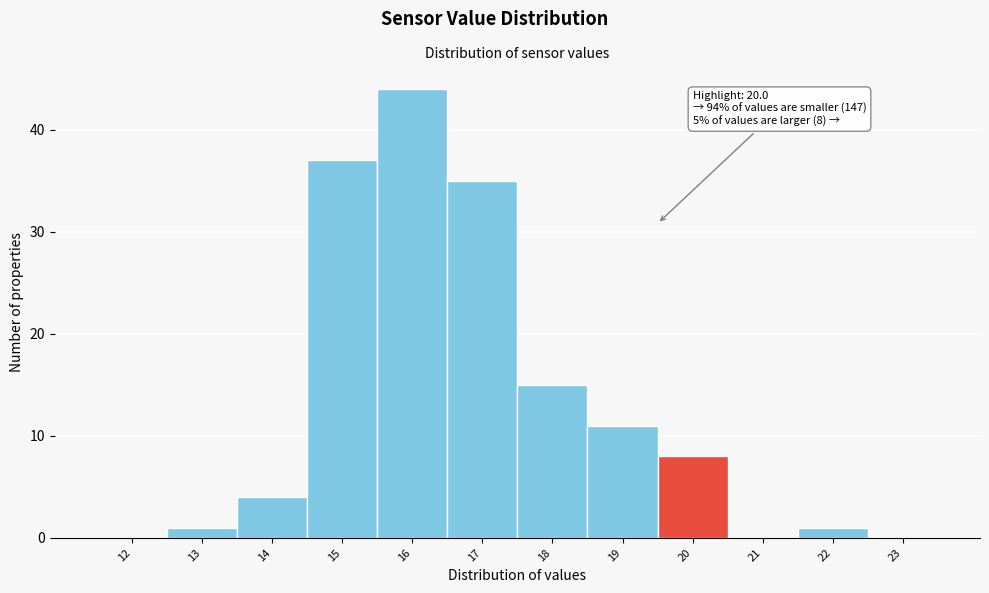

Reading left to right, what are all the values shown in this chart?

12=0	13=1	14=4	15=37	16=44	17=35	18=15	19=11	20=8	21=0	22=1	23=0